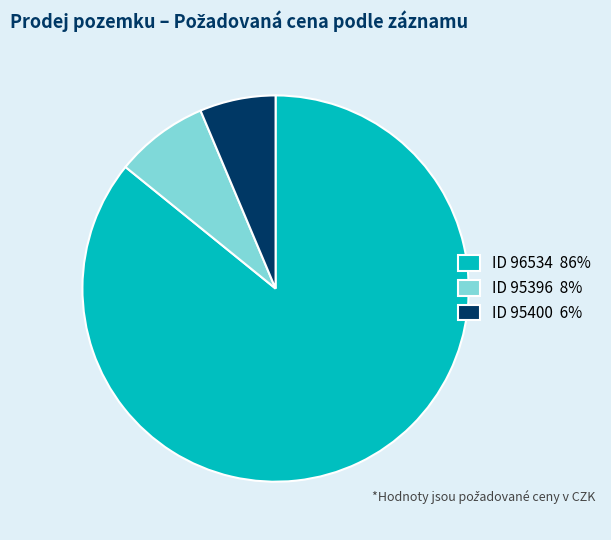

Is there any slice that represents more than half of the pie?

Yes